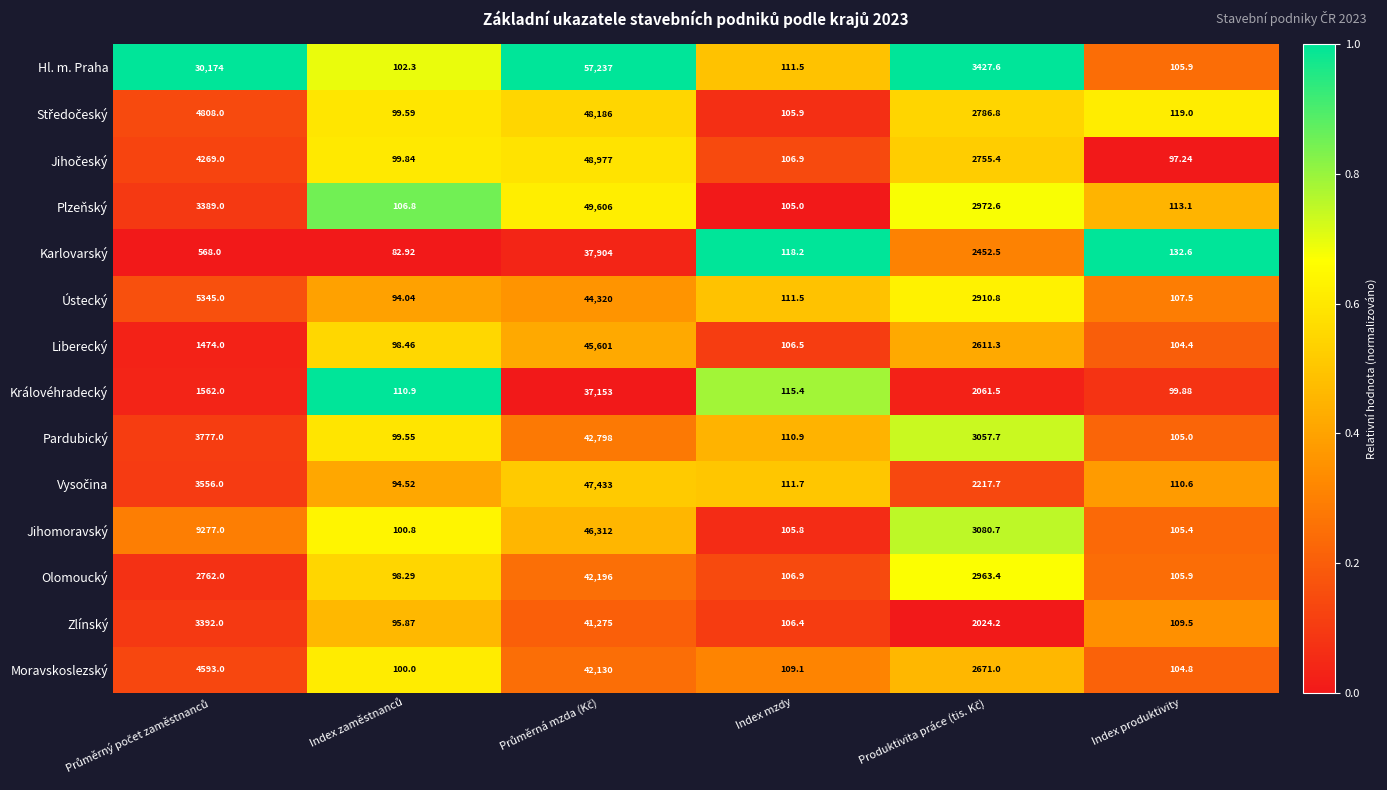

Which series has the largest total across all categories?

Hl. m. Praha